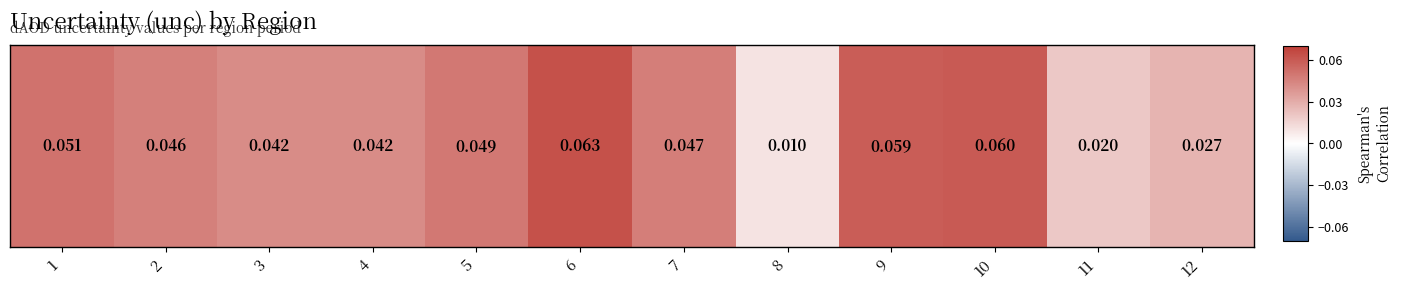

Rank the categories by value from highest to lowest.

6, 10, 9, 1, 5, 7, 2, 3, 4, 12, 11, 8